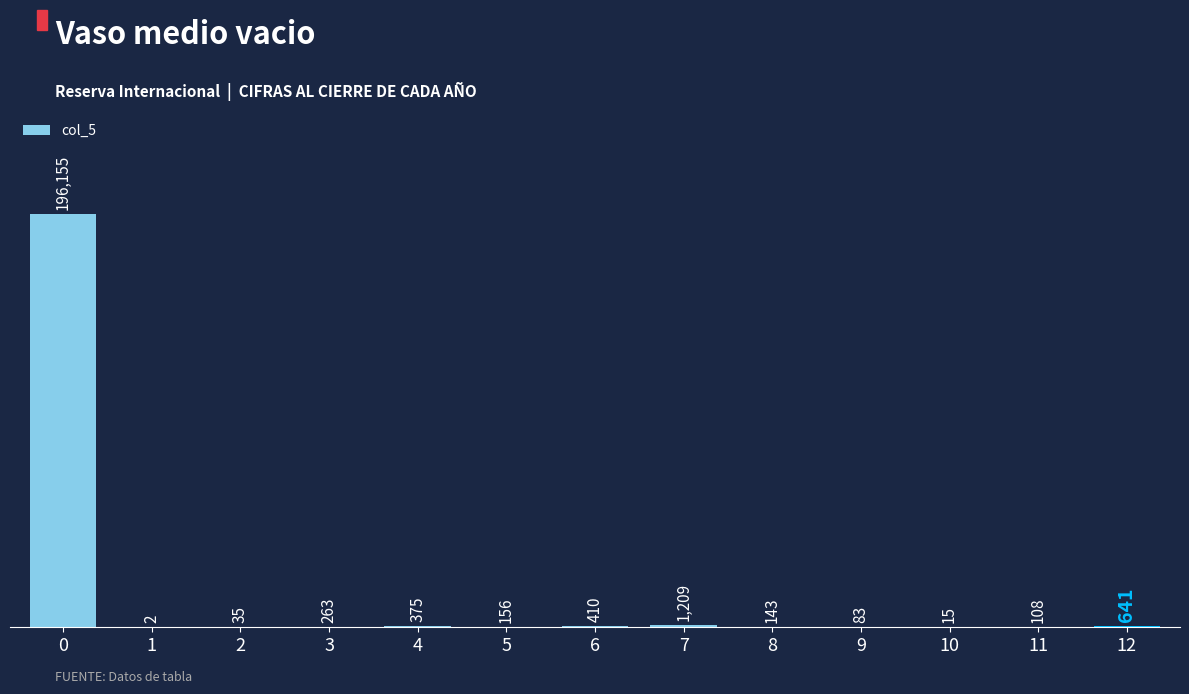

The chart shows a value of 156 at 5. True or false?

True